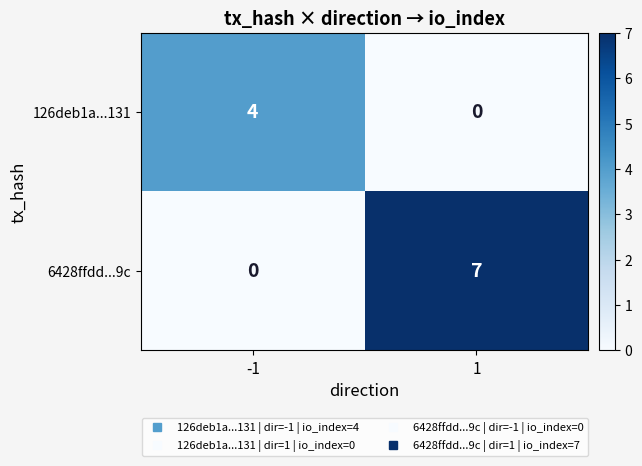

The 6428ffdd...9c series shows 7 at 1. True or false?

True